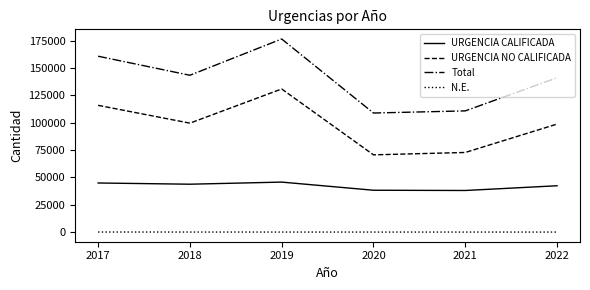

What is the spread (max minus min) of values at 2019?

176437